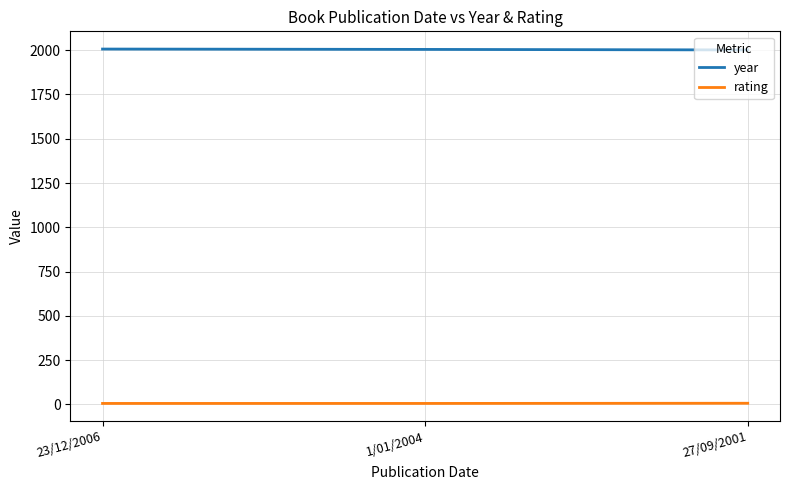

Is the value of year at 27/09/2001 greater than the value of rating at 27/09/2001?

Yes